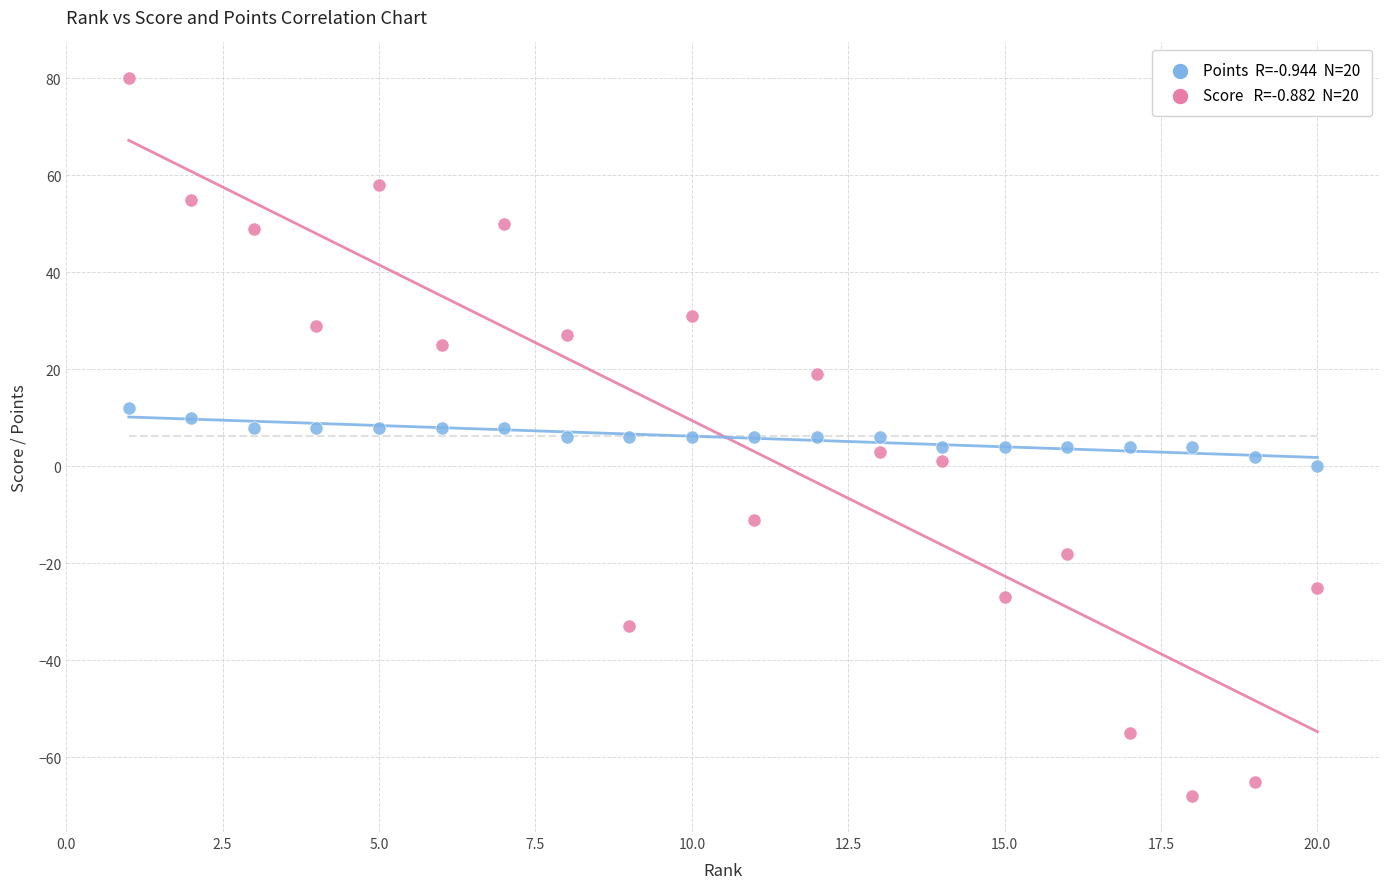

Across all data points, what is the range of X values (max minus min)?

19